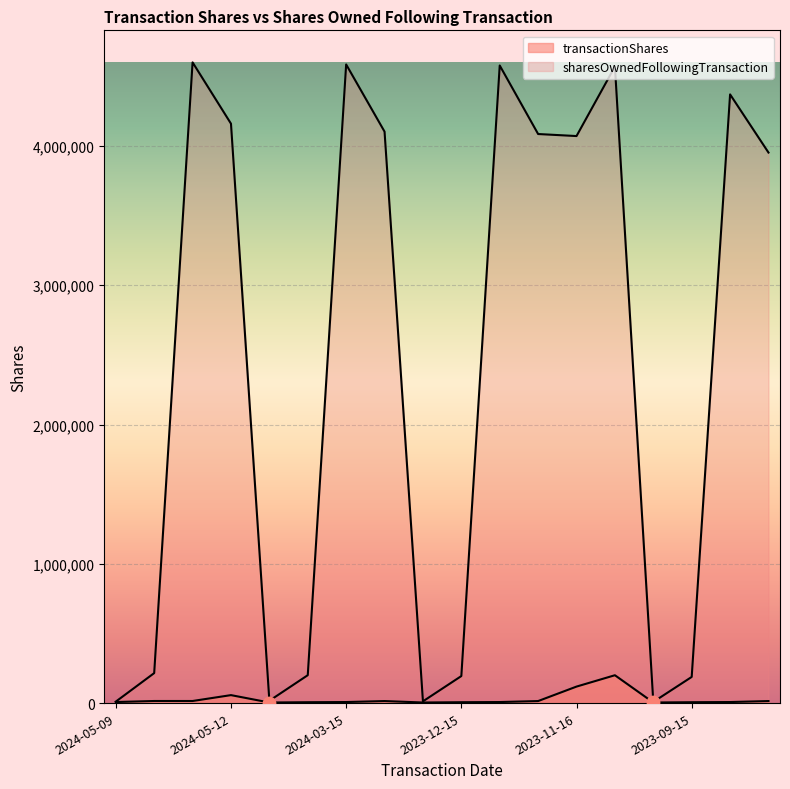

What are all the series names shown in the legend?

transactionShares, sharesOwnedFollowingTransaction